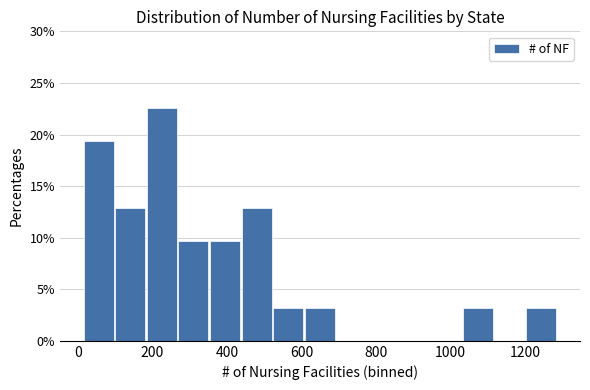

How tall is the bar that spans 180 to 260 on the x-axis? Neither the bar edges nor the heights are printed on the chart, so give them approximately, as read against the axes.

22.5